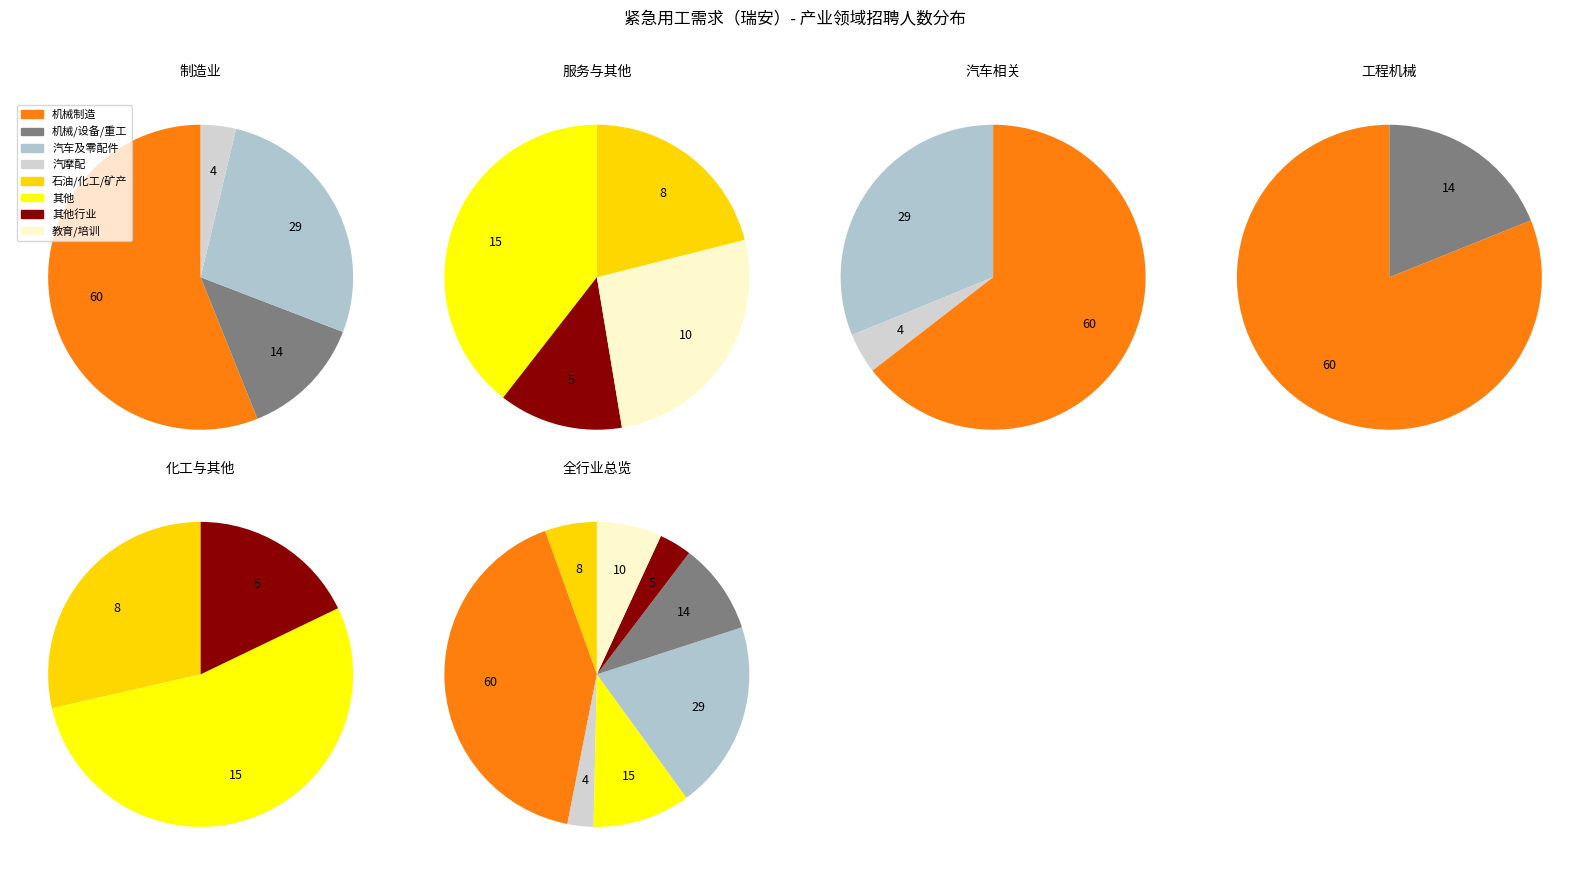

Is the sum of 其他 and 机械制造 greater than half?

Yes